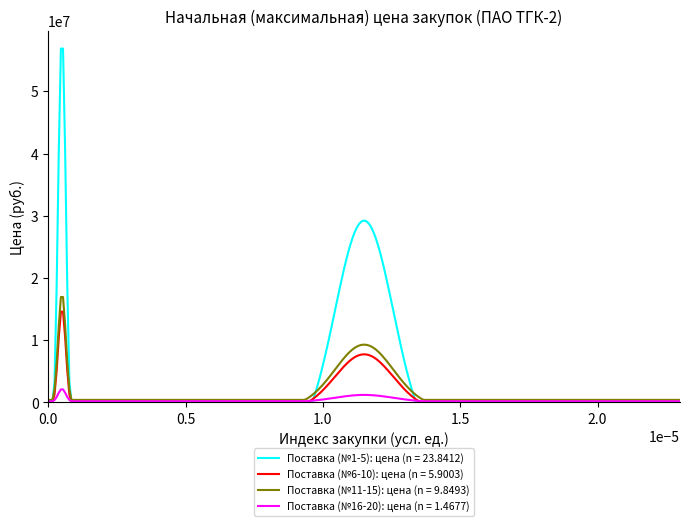

What is the greatest value displayed?

56871869.9